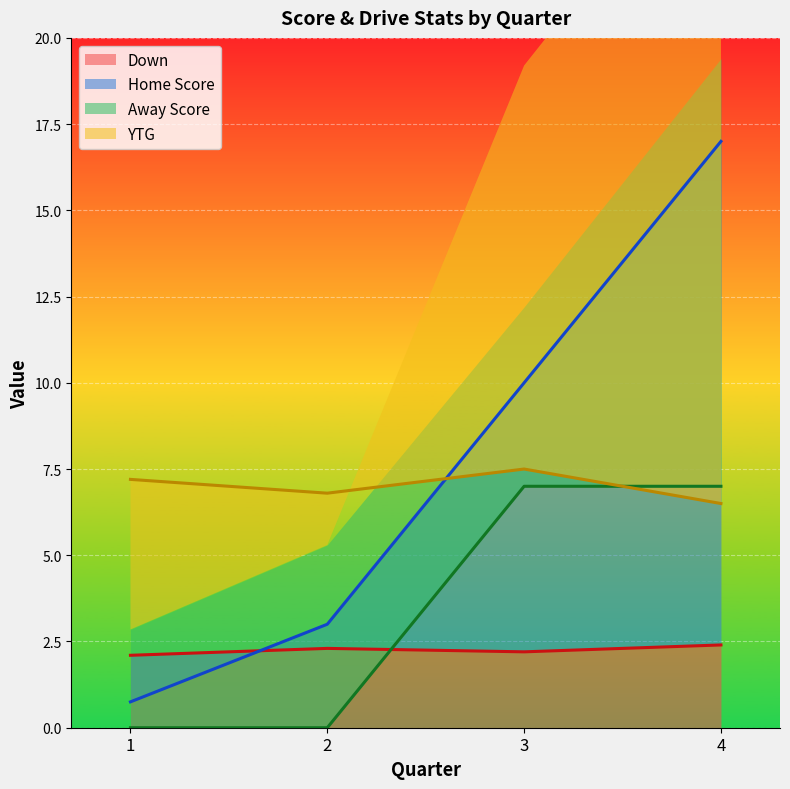

Which series changed the most between 3 and 4?

Home Score